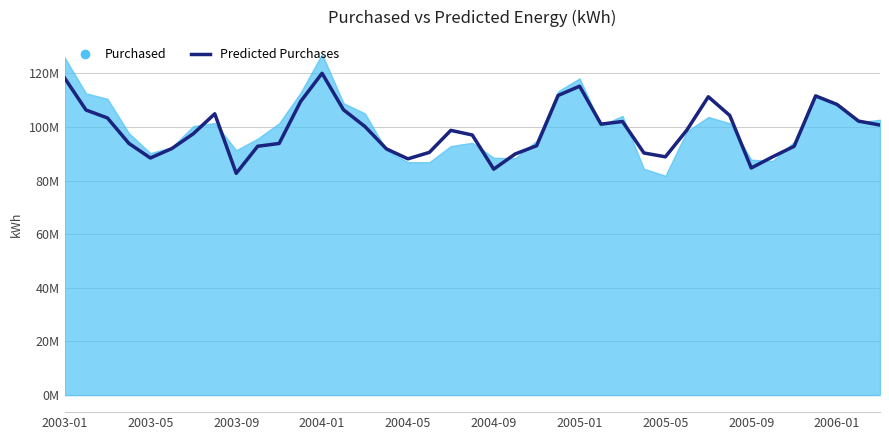

How many data points are less than 98767503?

19